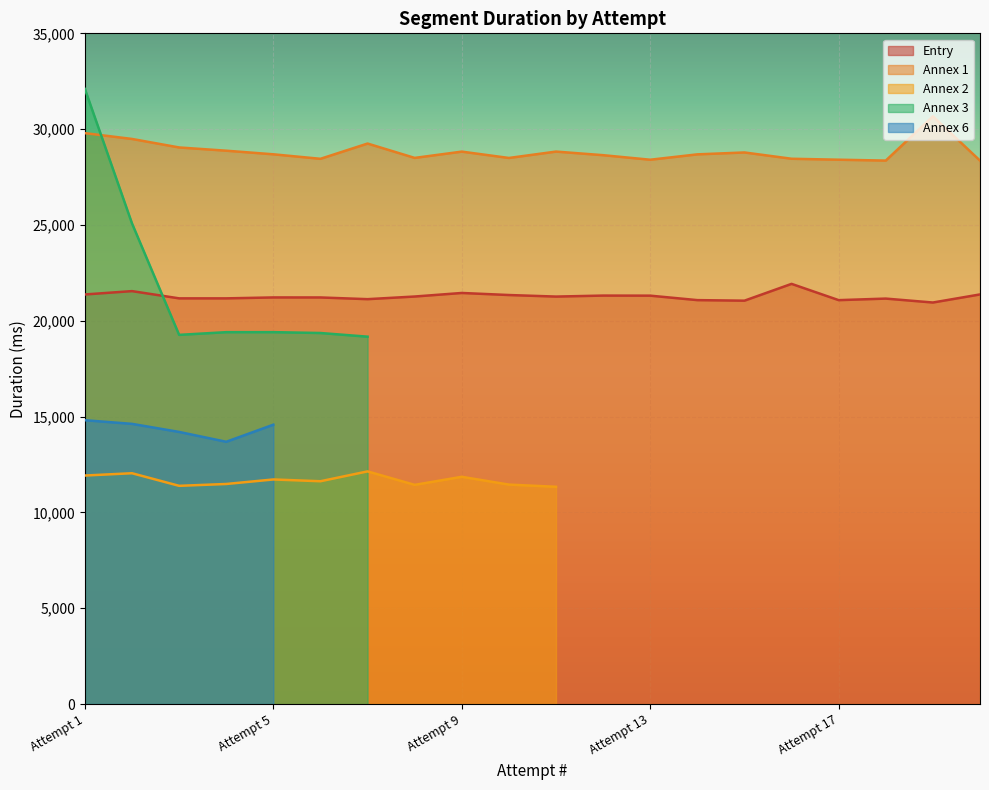

Which category has the lowest value in the Annex 3 series?

Attempt 8